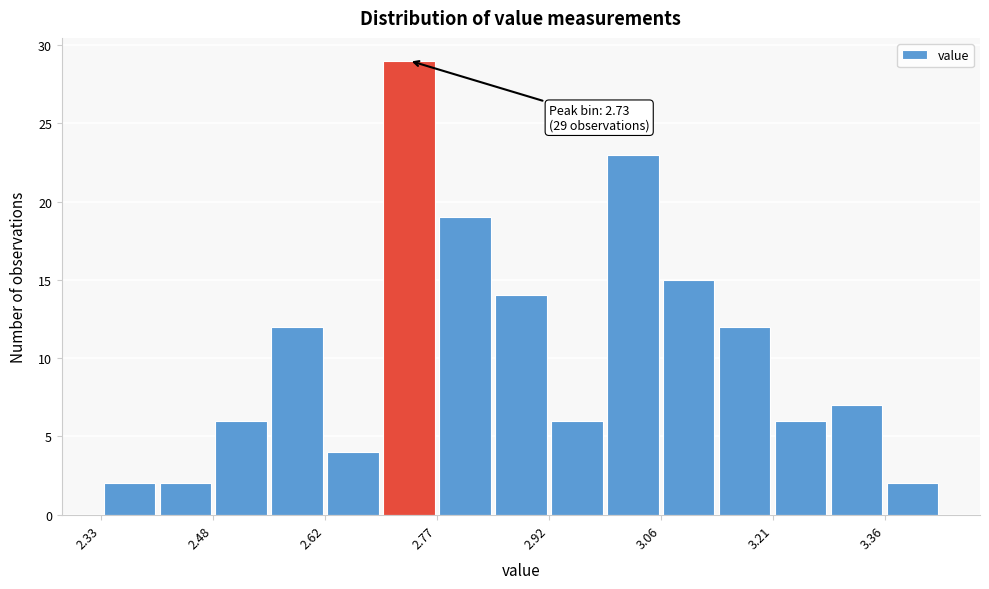

Read against the x-axis, roughly where is the centre of the tallest bar?

2.74